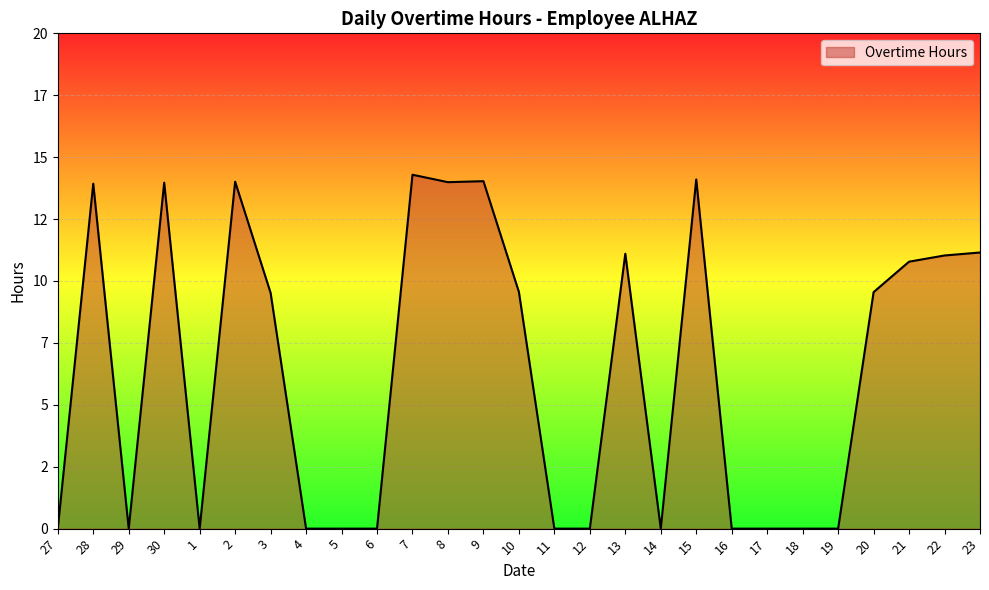

What is the sum of all values?

171.0